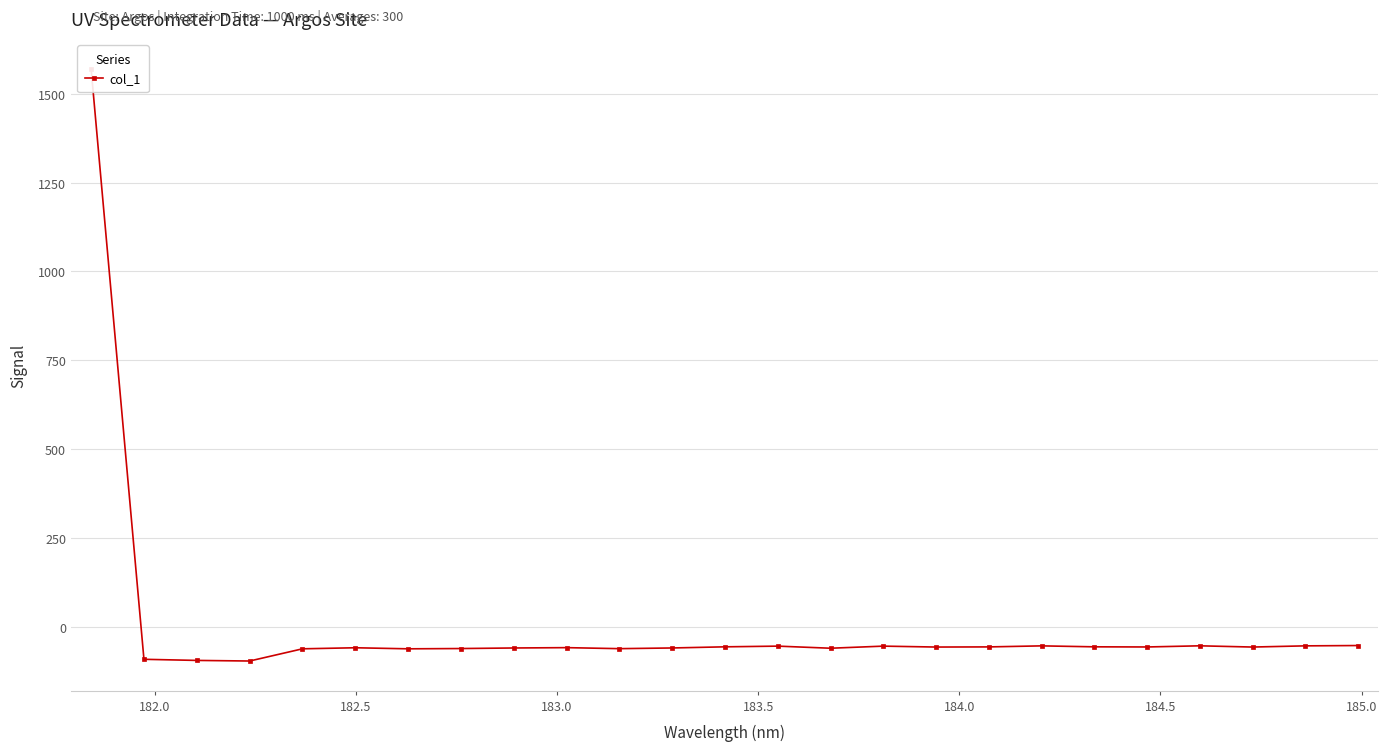

How many data points are above -56?

9